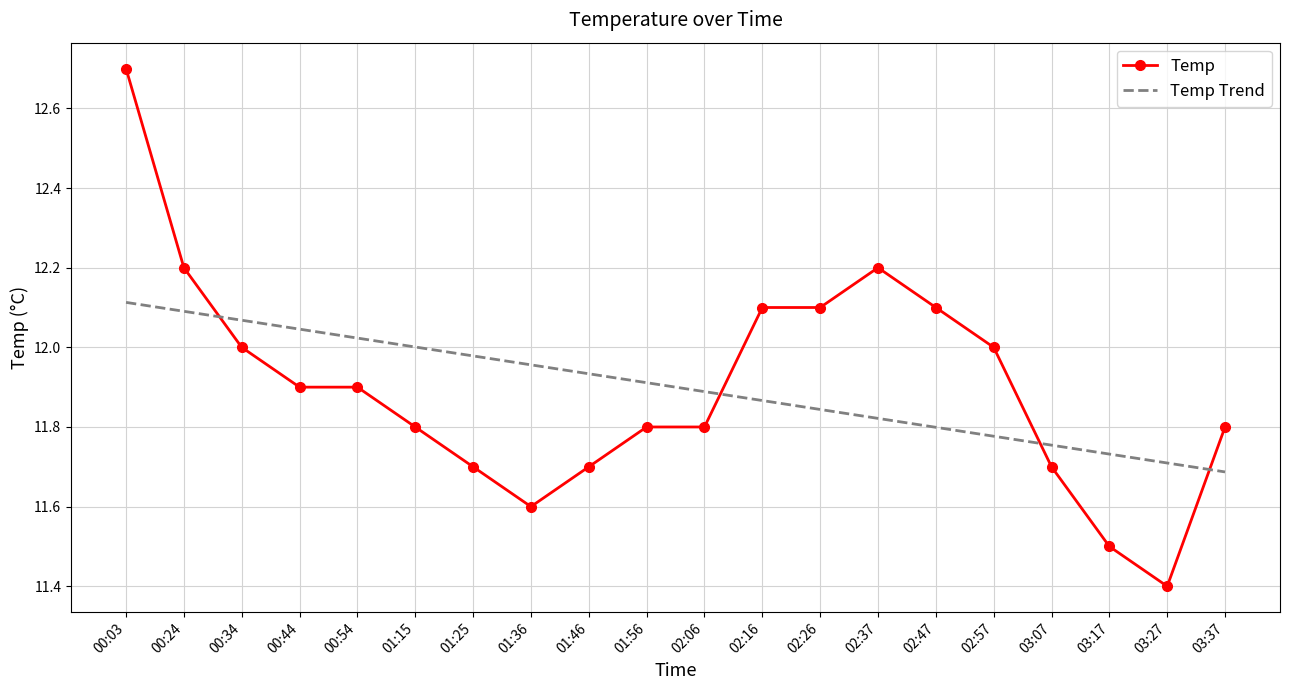

What is the difference between the maximum and minimum values in the Temp Trend series?

0.4